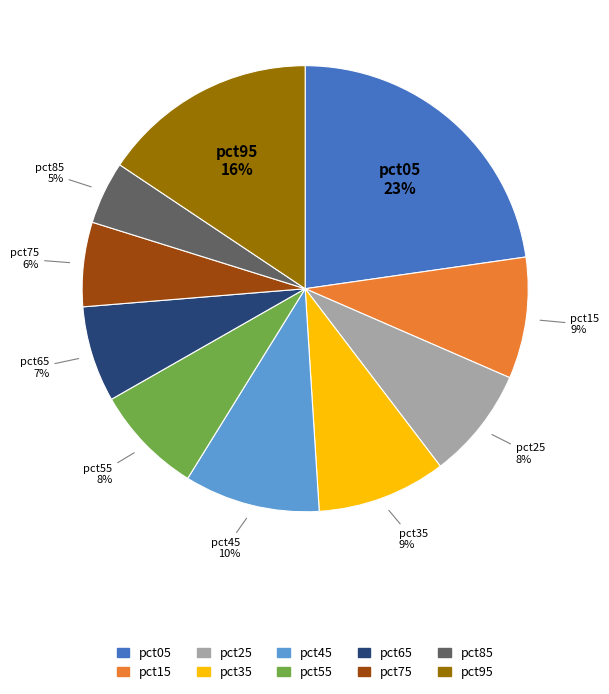

How many segments does this pie chart have?

10